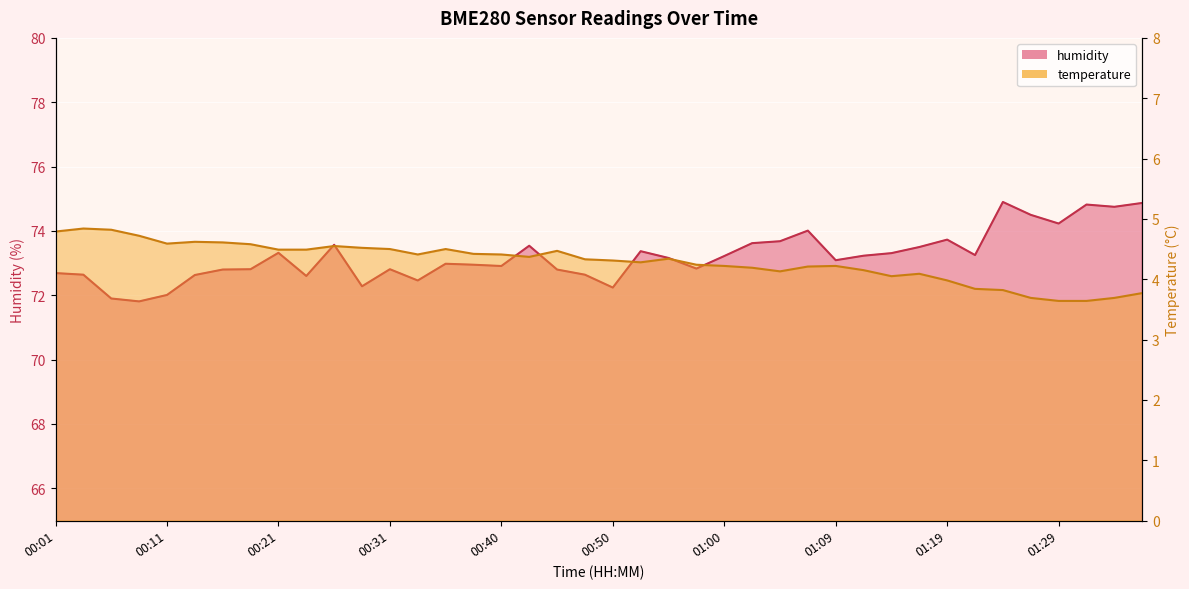

Where does the humidity series first go above 73?

00:21